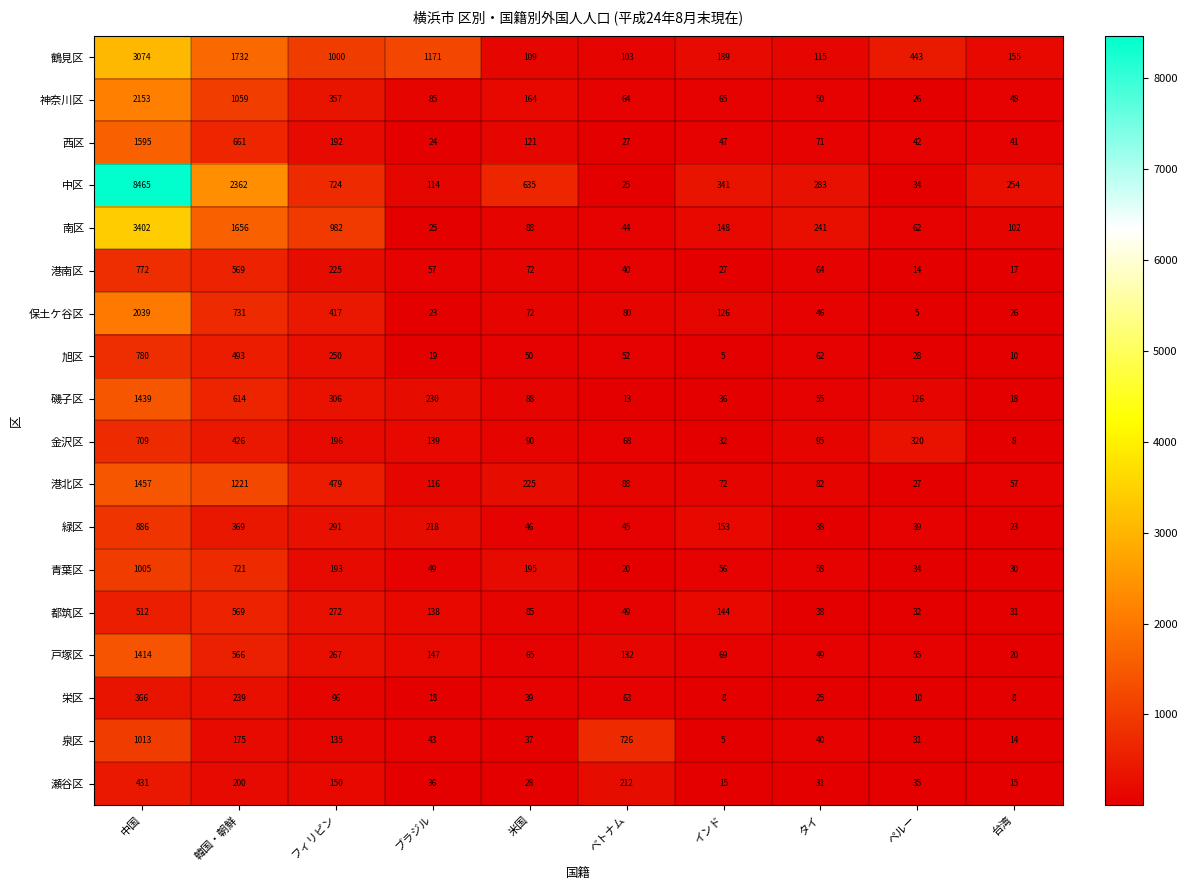

Which series changed the most between フィリピン and 台湾?

南区